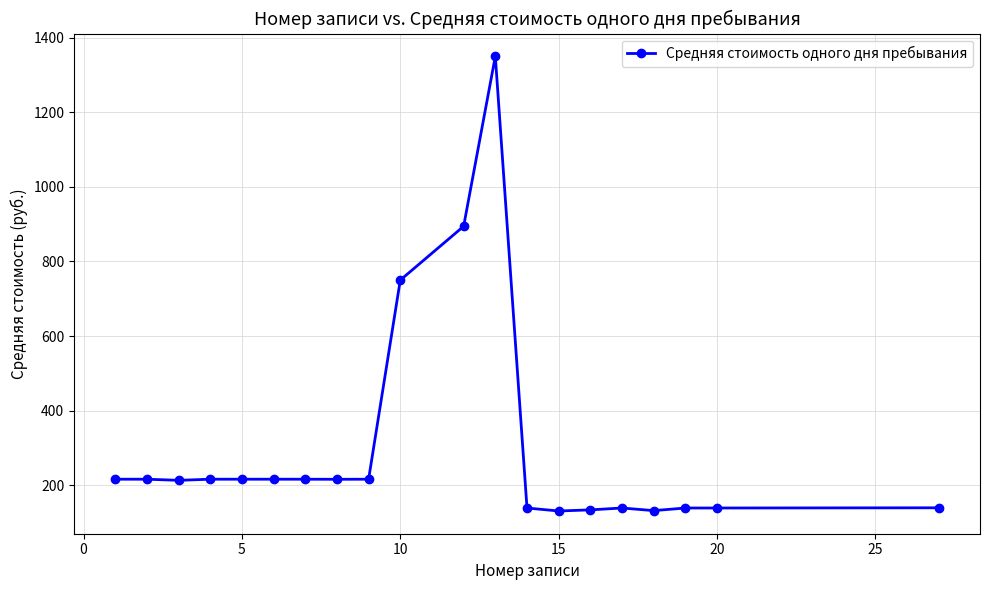

What is the sum of all values?

6029.5